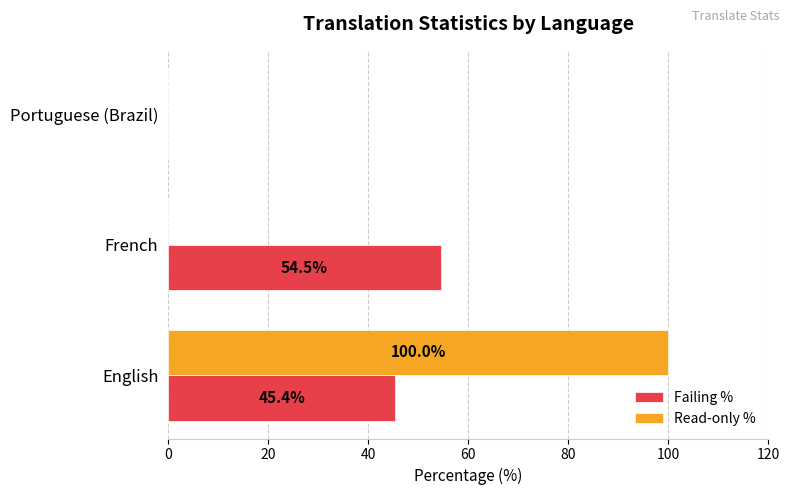

What is the greatest value displayed?

100.0